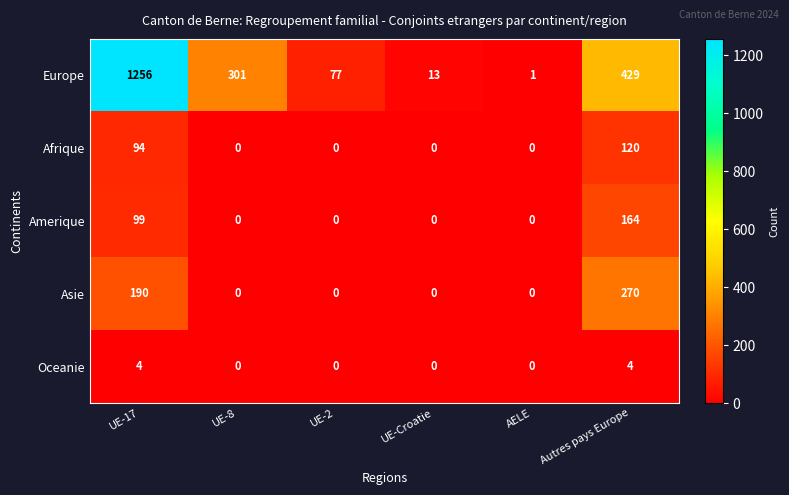

What is the difference between the highest and lowest values at UE-Croatie?

13